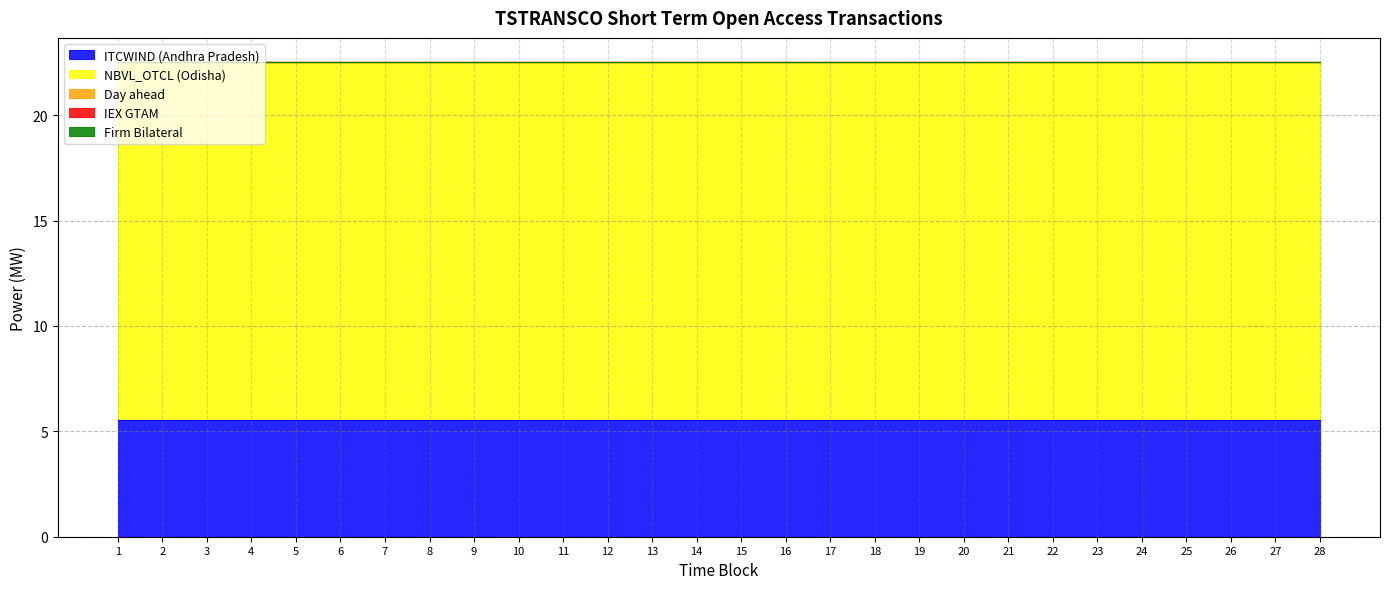

At which label is ITCWIND (Andhra Pradesh) closest to 5?

1